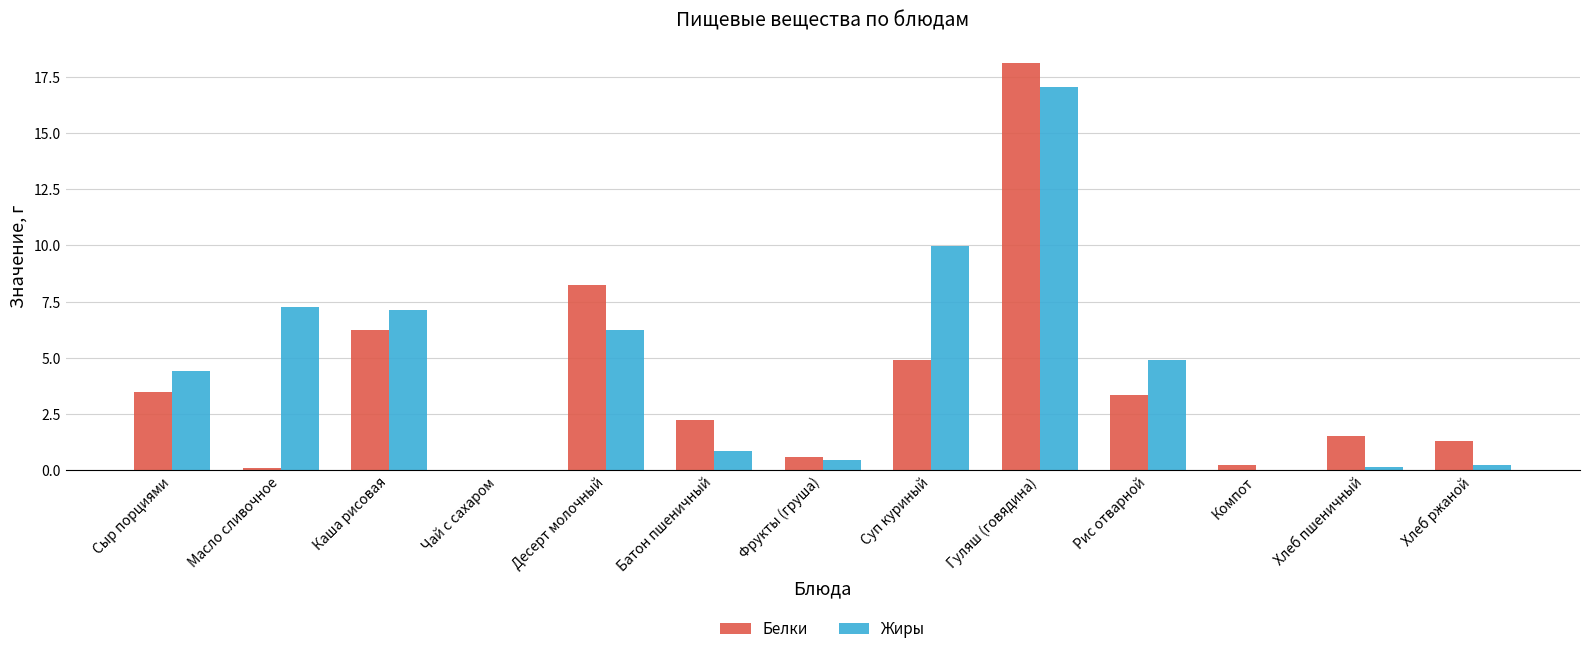

What are all the series names shown in the legend?

Белки, Жиры